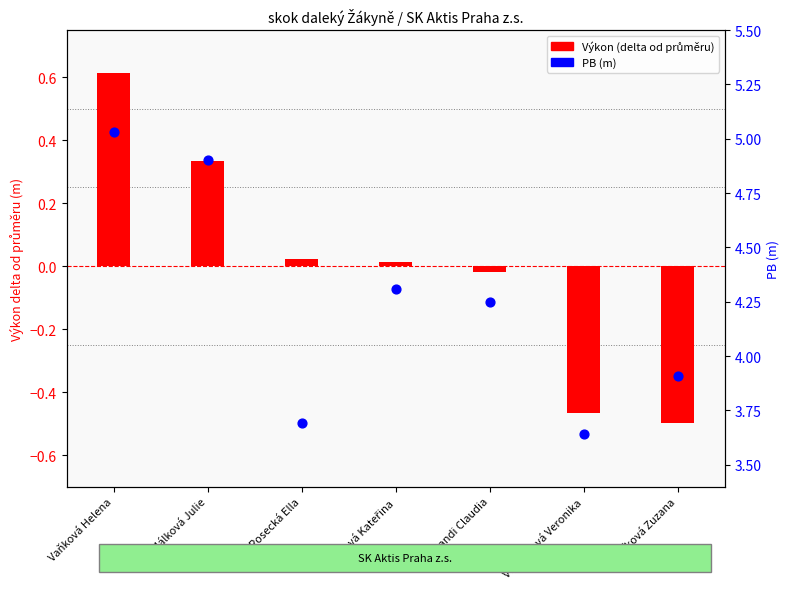

Which series contains the lowest Y value?

Výkon (delta from mean)